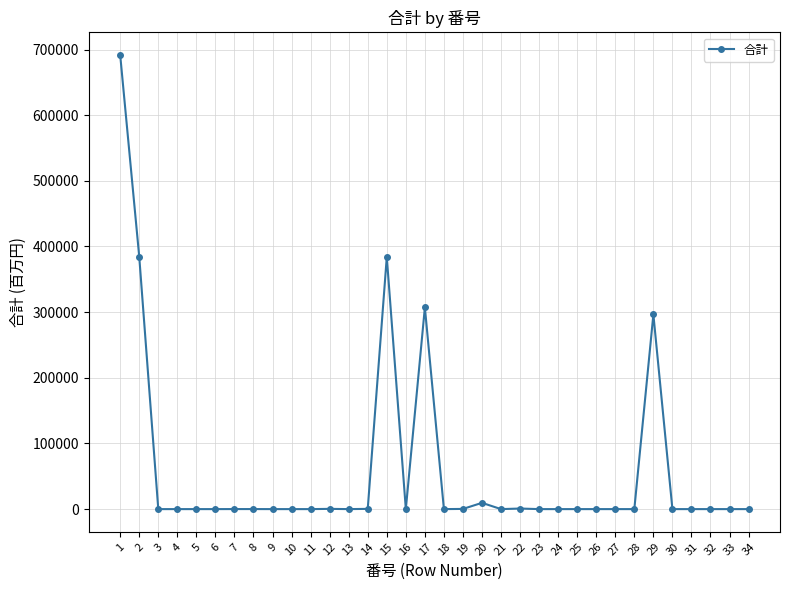

Is this an area chart (filled region under the line)?

No